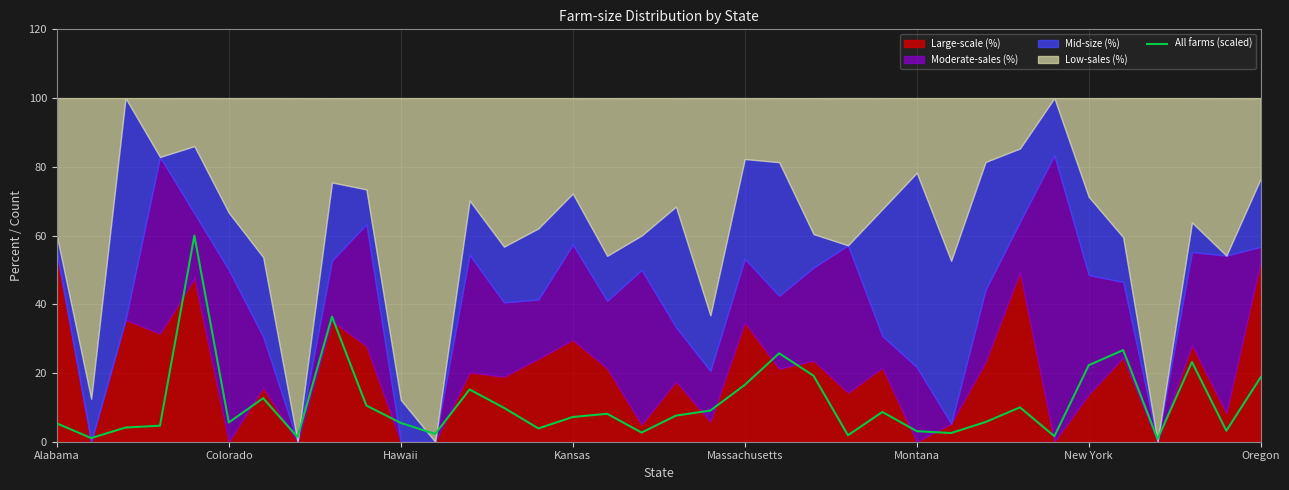

Reading left to right, extract all data points from this chart.

5.3	1.1	4.1	4.7	60.0	5.6	12.7	1.3	36.4	10.5	5.5	2.3	15.2	9.9	3.9	7.2	8.1	2.7	7.6	9.1	16.5	25.7	19.2	1.9	8.7	3.1	2.5	5.7	10.0	1.6	22.3	26.7	0.8	23.2	3.2	18.8